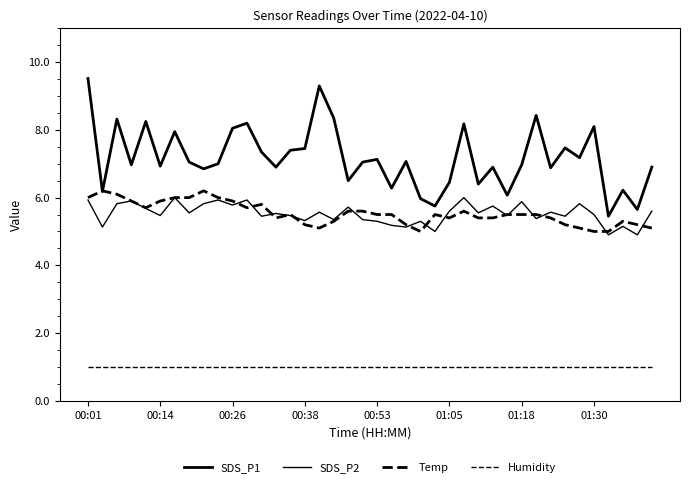

What is the difference between the maximum and minimum values in the Temp series?

1.2